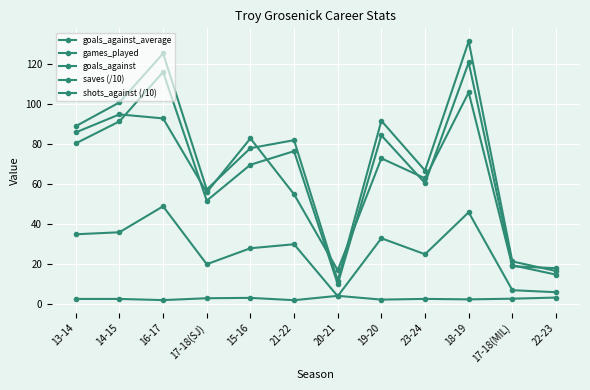

What is the spread (max minus min) of values at 16-17?

123.5